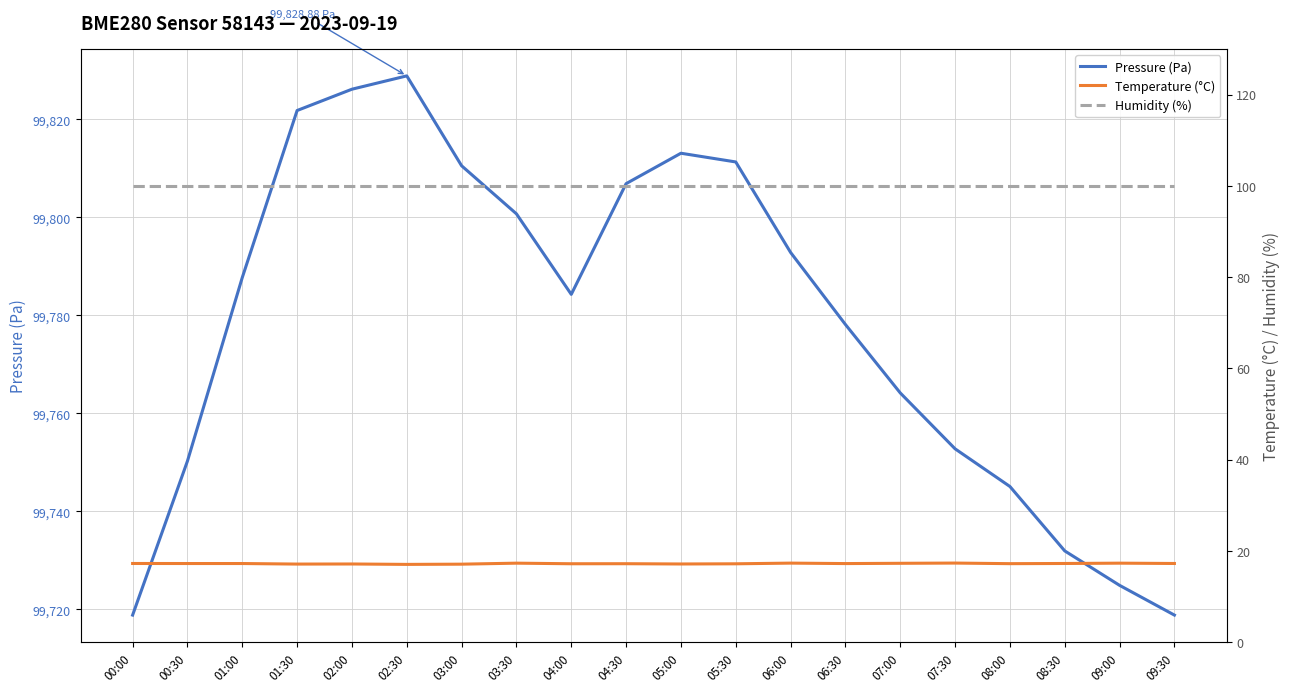

Reading right to left, transcribe all the data shown in this chart.

Pressure (Pa): 99718.8	99724.9	99731.9	99745.1	99752.8	99764.2	99778.1	99792.8	99811.3	99813.1	99806.9	99784.3	99800.7	99810.5	99828.9	99826.2	99821.8	99787.7	99750.2	99718.8
Temperature (°C): 17.2	17.3	17.2	17.2	17.3	17.3	17.2	17.3	17.1	17.1	17.2	17.2	17.3	17.1	17.0	17.1	17.1	17.2	17.2	17.2
Humidity (%): 100.0	100.0	100.0	100.0	100.0	100.0	100.0	100.0	100.0	100.0	100.0	100.0	100.0	100.0	100.0	100.0	100.0	100.0	100.0	100.0